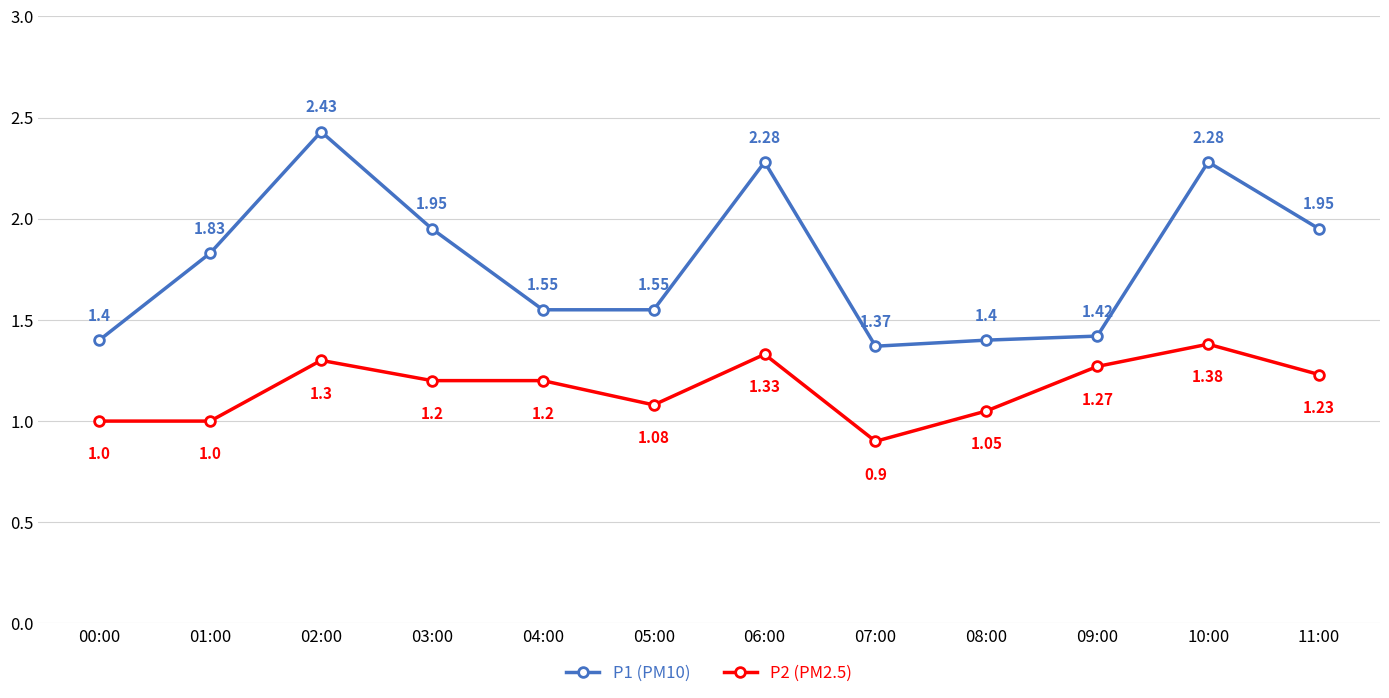

Does the chart display data point markers on the line(s)?

Yes